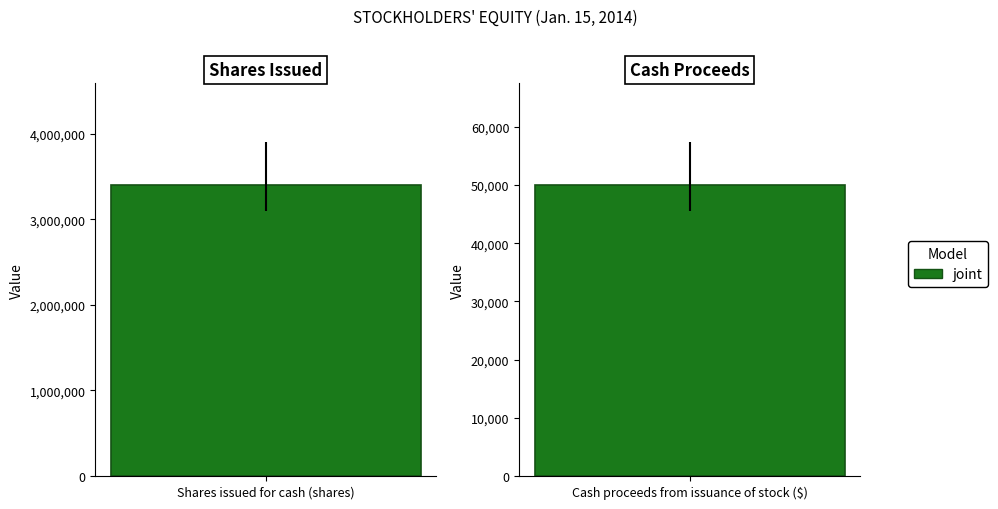

What is the smallest value displayed?

50000